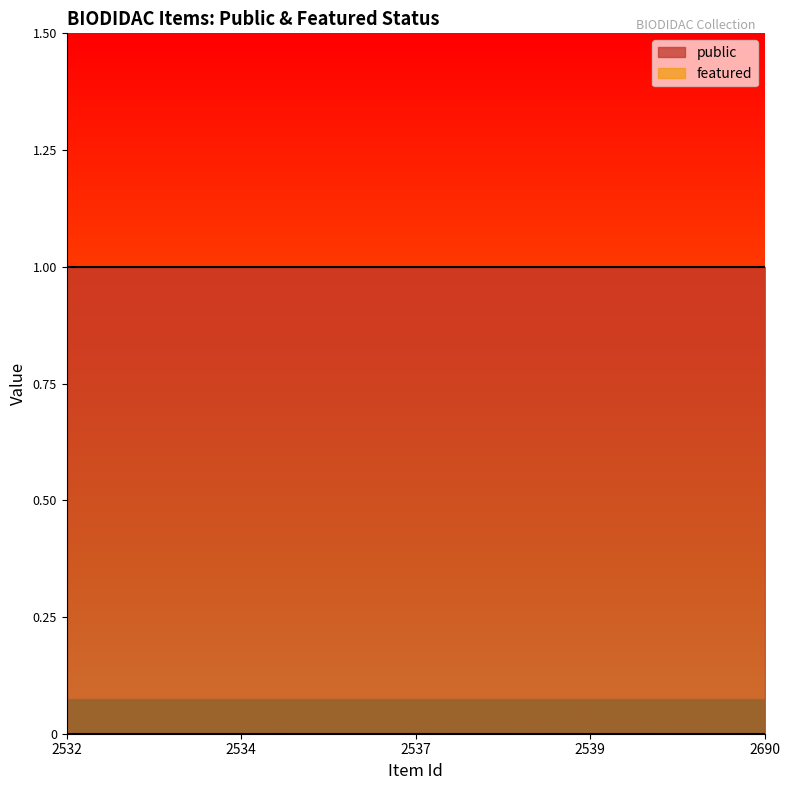

Which series has the largest range (max minus min)?

public